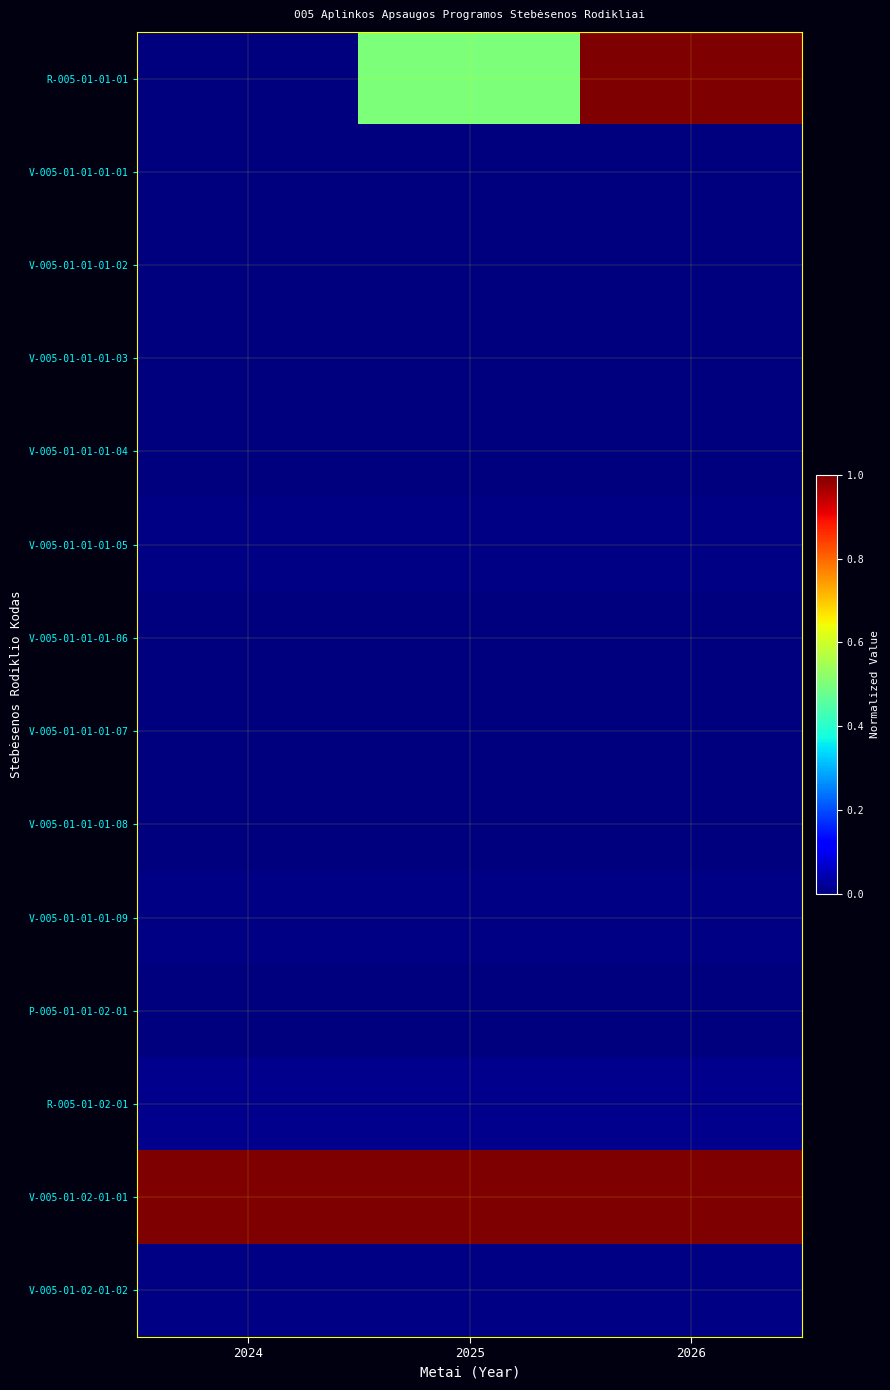

Reading right to left, extract all data points from this chart.

R-005-01-01-01: 2026=1.0	2025=0.5	2024=0.0
V-005-01-01-01-01: 2026=0.0	2025=0.0	2024=0.0
V-005-01-01-01-02: 2026=0.0	2025=0.0	2024=0.0
V-005-01-01-01-03: 2026=0.0	2025=0.0	2024=0.0
V-005-01-01-01-04: 2026=0.0	2025=0.0	2024=0.0
V-005-01-01-01-05: 2026=0.0	2025=0.0	2024=0.0
V-005-01-01-01-06: 2026=0.0	2025=0.0	2024=0.0
V-005-01-01-01-07: 2026=0.0	2025=0.0	2024=0.0
V-005-01-01-01-08: 2026=0.0	2025=0.0	2024=0.0
V-005-01-01-01-09: 2026=0.0	2025=0.0	2024=0.0
P-005-01-01-02-01: 2026=0.0	2025=0.0	2024=0.0
R-005-01-02-01: 2026=0.0	2025=0.0	2024=0.0
V-005-01-02-01-01: 2026=1.0	2025=1.0	2024=1.0
V-005-01-02-01-02: 2026=0.0	2025=0.0	2024=0.0